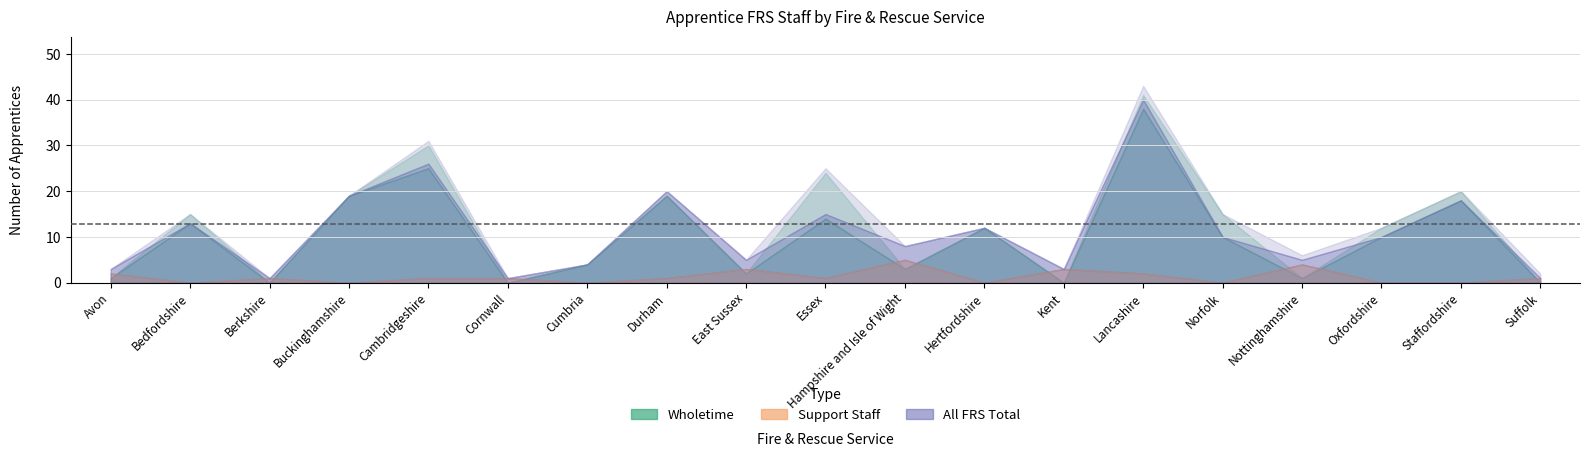

Which series has the largest total across all categories?

All FRS Total